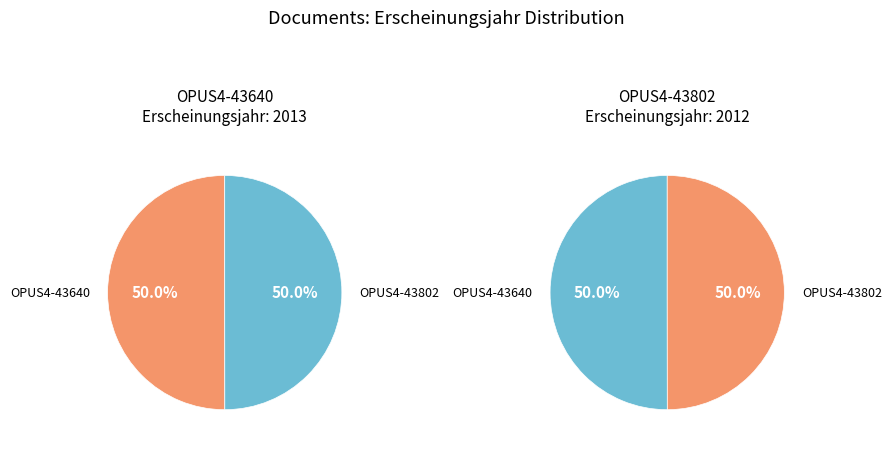

Is it true that OPUS4-43802 is 36% of the pie?

False